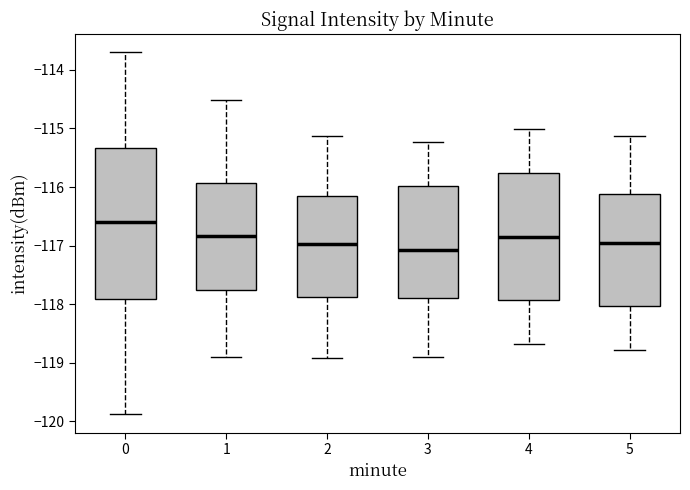

Reading left to right, read every box against the y-axis: the position of its median line, the range the box covers, and the ends of its whiskers. The values are not printed on the chart, so give them approximately, as read against the axis.

0: median -116.6, box -117.9 to -115.3, whiskers -119.9 to -113.7
1: median -116.8, box -117.8 to -115.9, whiskers -118.9 to -114.5
2: median -117.0, box -117.9 to -116.2, whiskers -118.9 to -115.1
3: median -117.1, box -117.9 to -116.0, whiskers -118.9 to -115.2
4: median -116.8, box -117.9 to -115.8, whiskers -118.7 to -115.0
5: median -117.0, box -118.0 to -116.1, whiskers -118.8 to -115.1